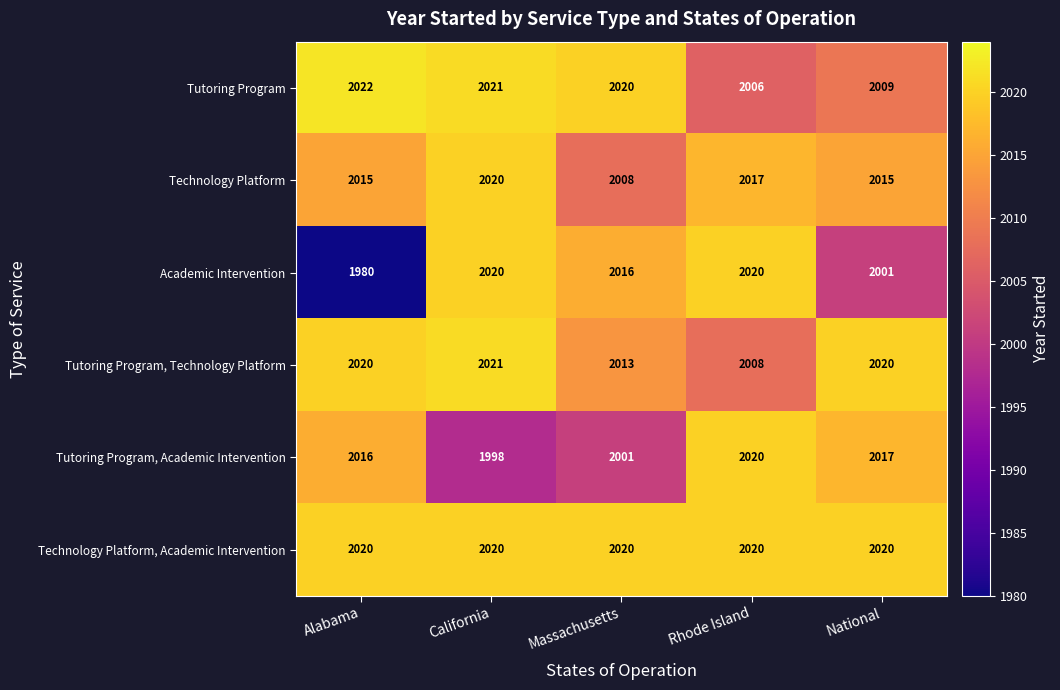

What is the spread (max minus min) of values at California?

23